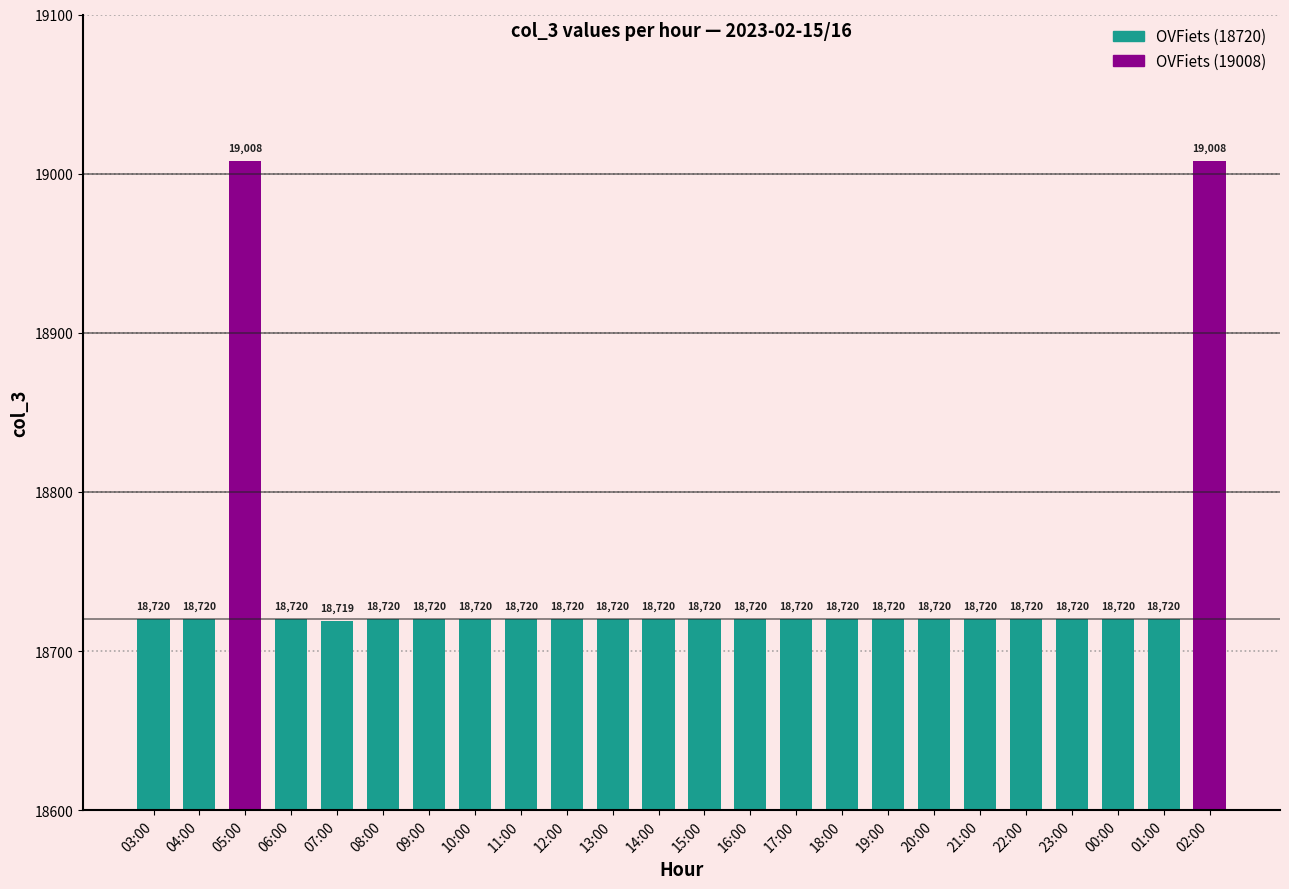

Which label corresponds to the smallest value in the chart?

07:00